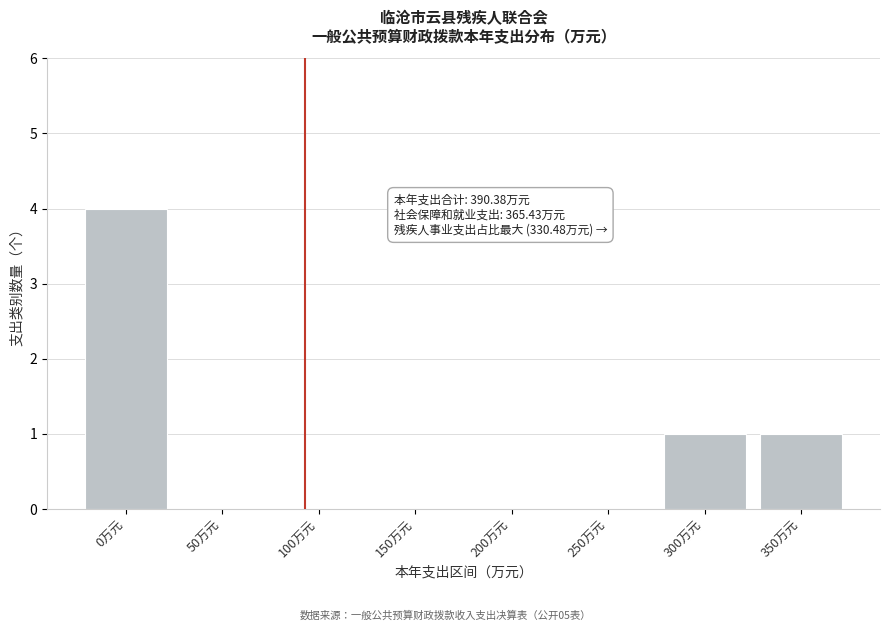

Reading left to right, what are all the values shown in this chart?

0万元=4	50万元=0	100万元=0	150万元=0	200万元=0	250万元=0	300万元=1	350万元=1